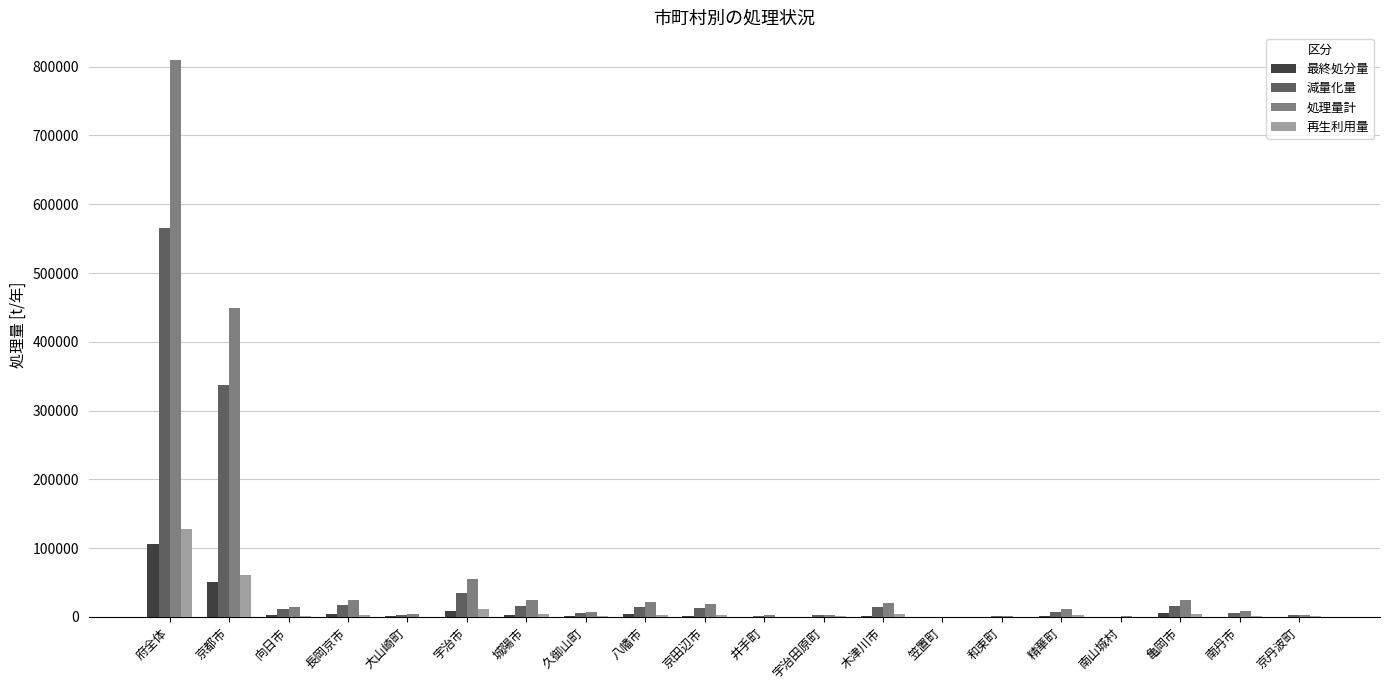

Which series changed the most between 京都市 and 宇治市?

処理量計